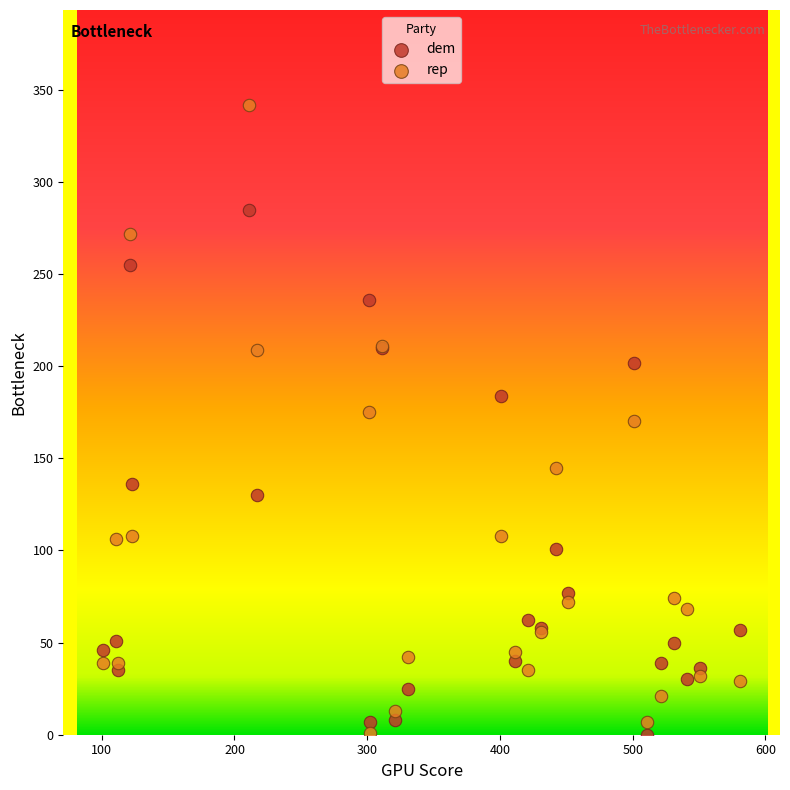

Which series has the largest Y range (max minus min)?

rep